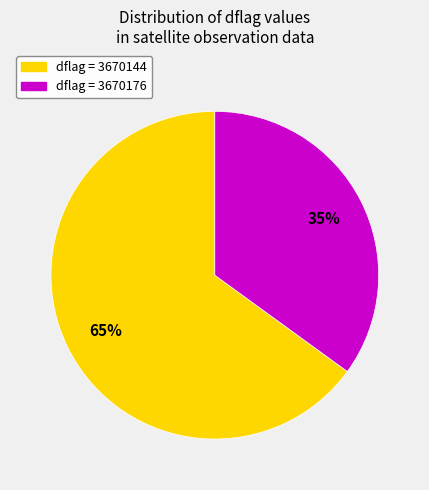

To the nearest percent, what is the average slice percentage?

50%